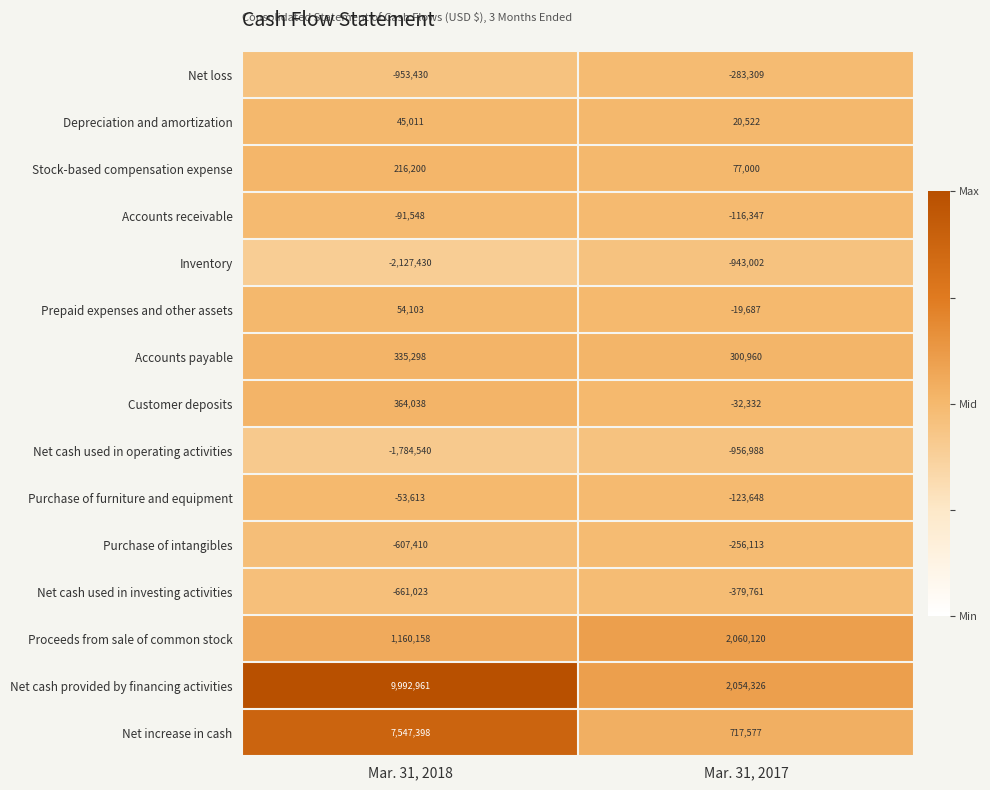

List the series in order of their peak value, highest first.

Net cash provided by financing activities, Net increase in cash, Proceeds from sale of common stock, Customer deposits, Accounts payable, Stock-based compensation expense, Prepaid expenses and other assets, Depreciation and amortization, Purchase of furniture and equipment, Accounts receivable, Purchase of intangibles, Net loss, Net cash used in investing activities, Inventory, Net cash used in operating activities